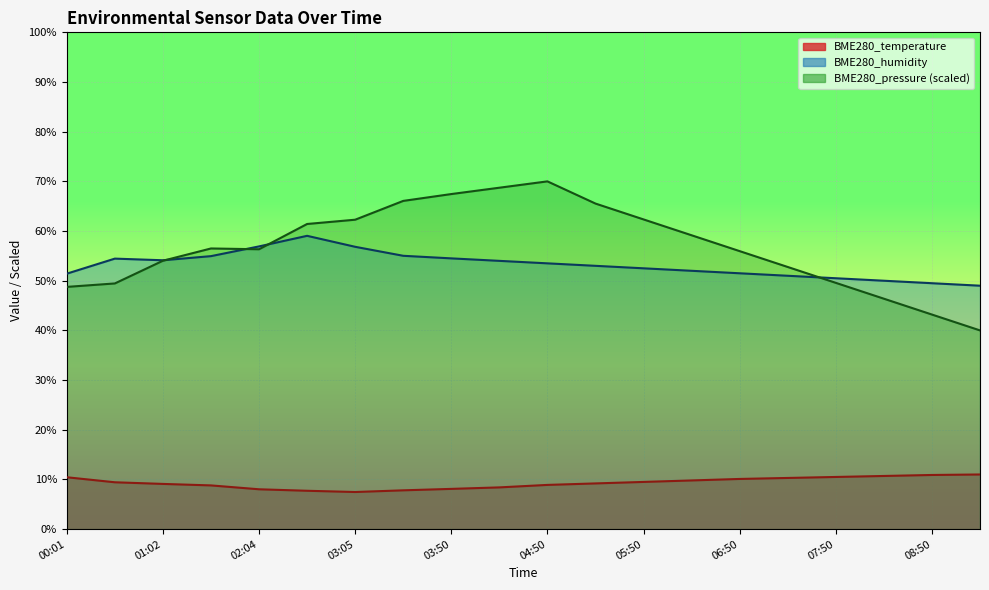

Reading left to right, what are all the values shown in this chart?

BME280_temperature: 00:01=10.4	00:31=9.4	01:02=9.1	01:33=8.8	02:04=8.0	02:35=7.7	03:05=7.5	03:20=7.8	03:50=8.1	04:20=8.4	04:50=8.9	05:20=9.2	05:50=9.5	06:20=9.8	06:50=10.1	07:20=10.3	07:50=10.5	08:20=10.7	08:50=10.9	09:20=11.0
BME280_humidity: 00:01=51.4	00:31=54.5	01:02=54.1	01:33=55.0	02:04=56.9	02:35=59.0	03:05=56.8	03:20=55.0	03:50=54.5	04:20=54.0	04:50=53.5	05:20=53.0	05:50=52.5	06:20=52.0	06:50=51.5	07:20=51.0	07:50=50.5	08:20=50.0	08:50=49.5	09:20=49.0
BME280_pressure_kPa: 00:01=48.8	00:31=49.5	01:02=54.0	01:33=56.5	02:04=56.3	02:35=61.4	03:05=62.3	03:20=66.1	03:50=67.4	04:20=68.7	04:50=70.0	05:20=65.5	05:50=62.3	06:20=59.1	06:50=56.0	07:20=52.8	07:50=49.6	08:20=46.4	08:50=43.2	09:20=40.0